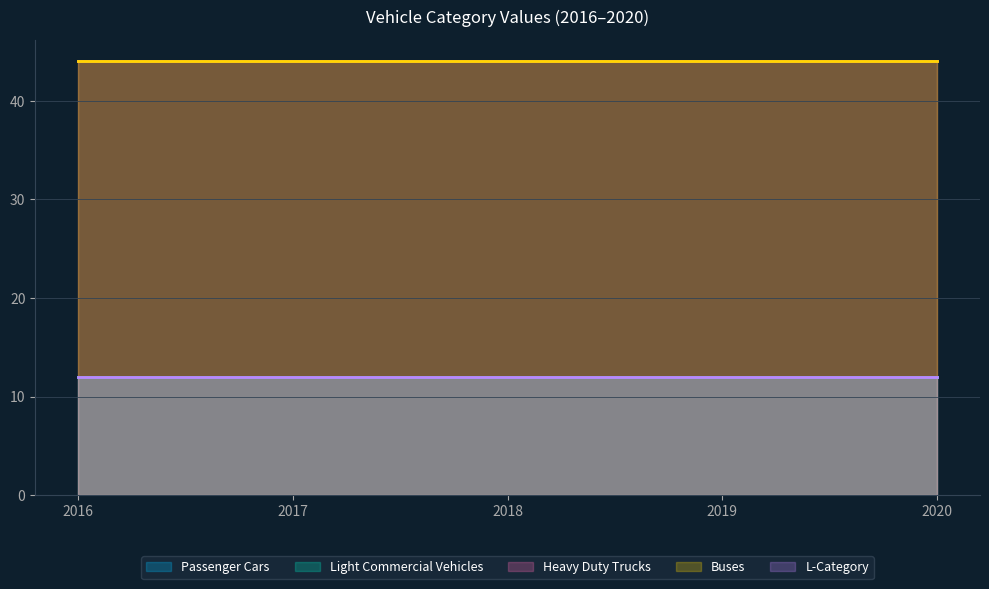

What are all the series names shown in the legend?

Passenger Cars, Light Commercial Vehicles, Heavy Duty Trucks, Buses, L-Category